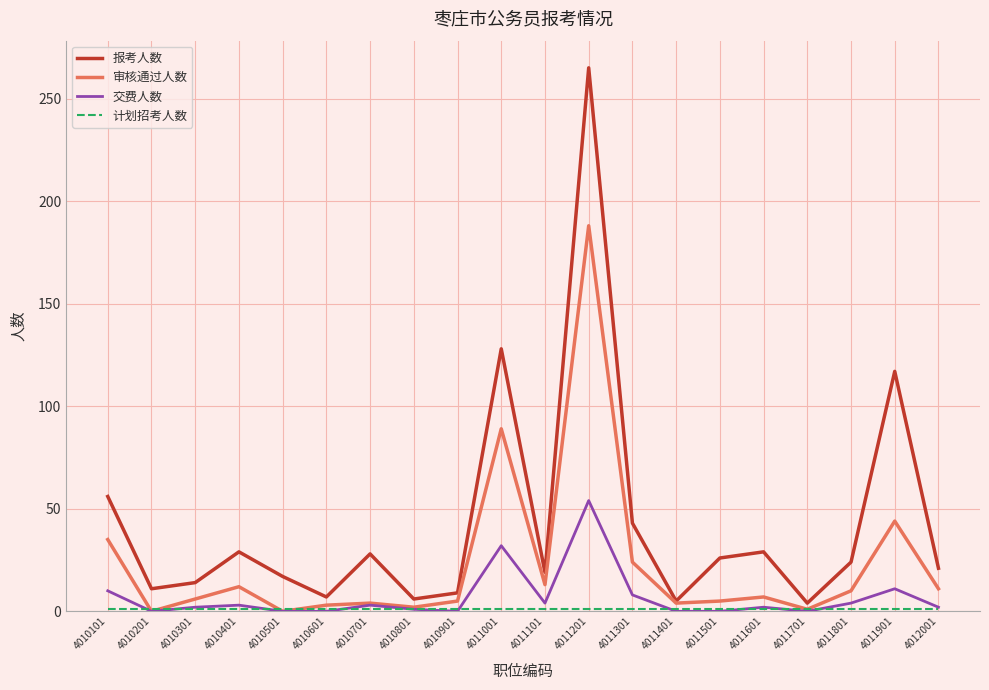

At which category does 报考人数 reach its first local peak?

4010401